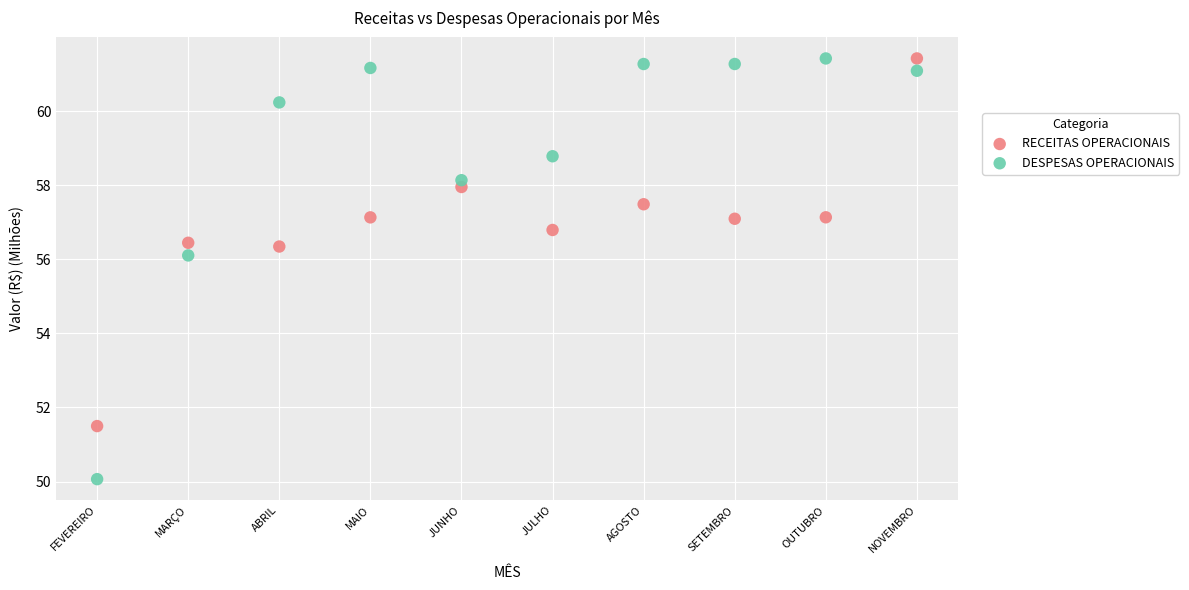

Across all data points, what is the range of Y values (max minus min)?

11.4